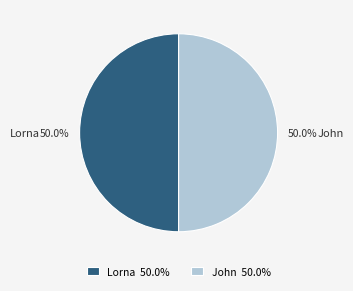

The Lorna slice represents 42% of the pie. True or false?

False